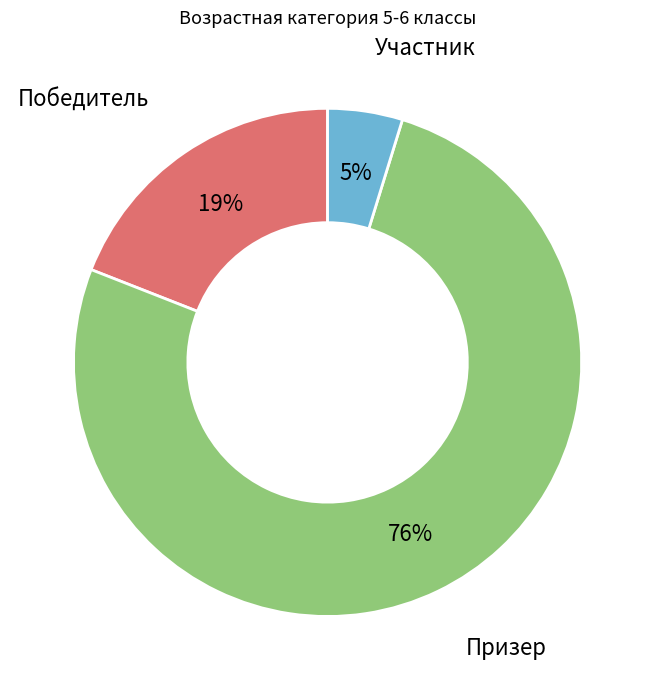

Is the sum of Призер and Победитель greater than half?

Yes